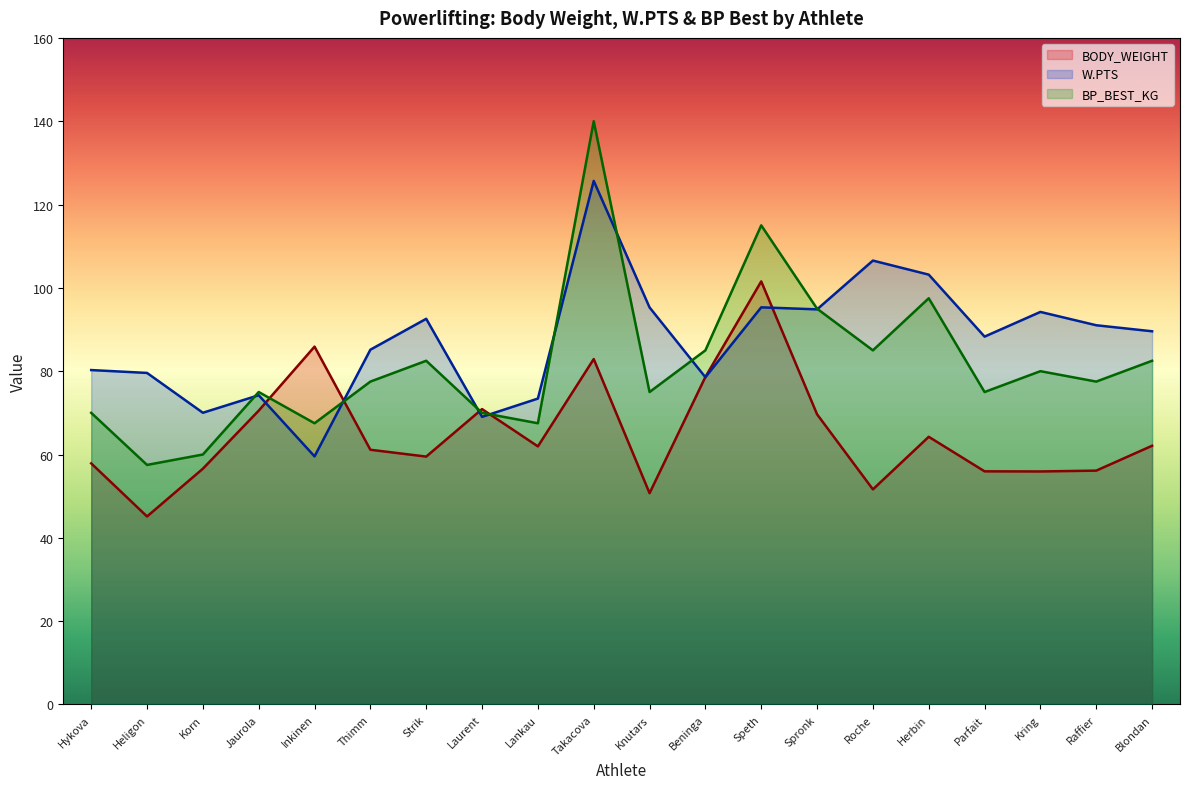

Which label corresponds to the largest value in the chart?

Takacova